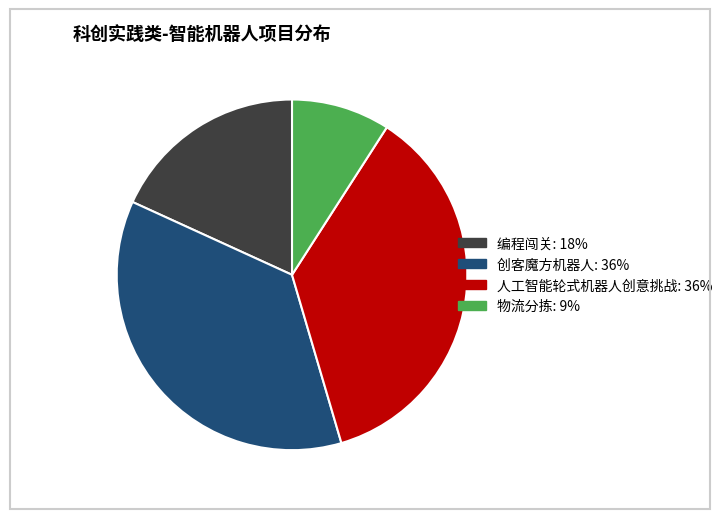

Is there a majority slice in this chart?

No